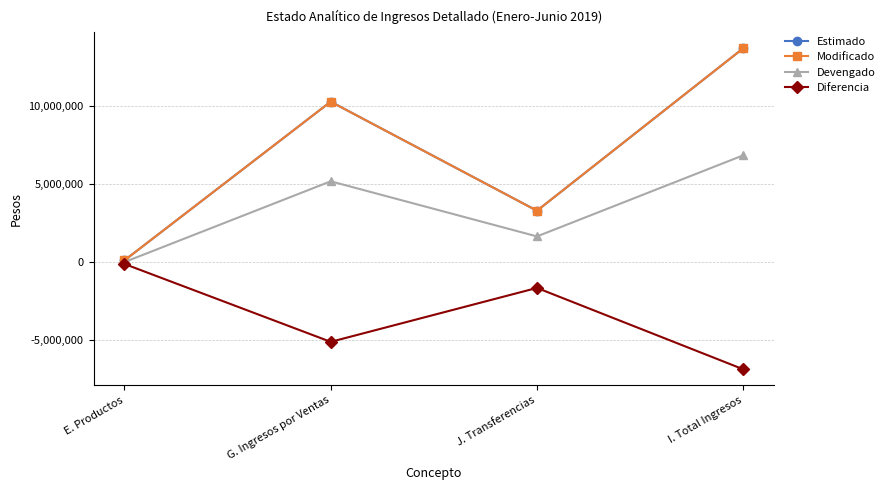

At which label is Devengado closest to 3428600?

G. Ingresos por Ventas